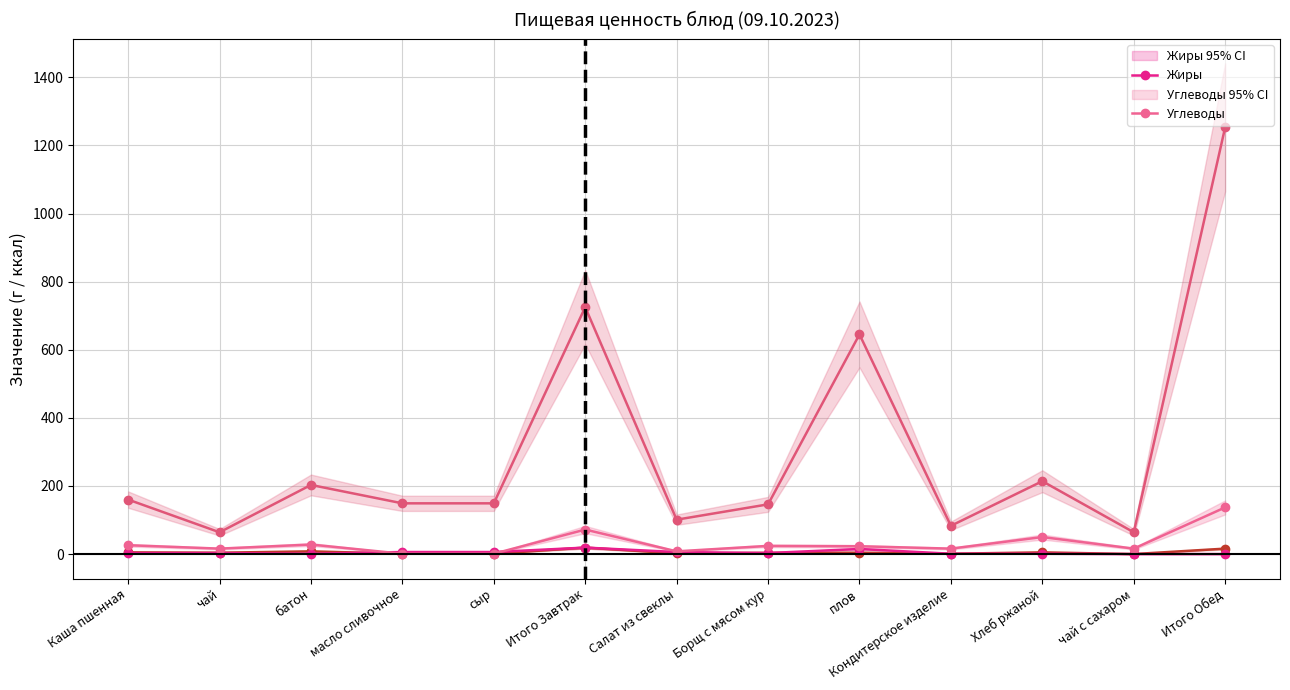

The value of Калорийность at Итого Завтрак is 725.0. True or false?

True